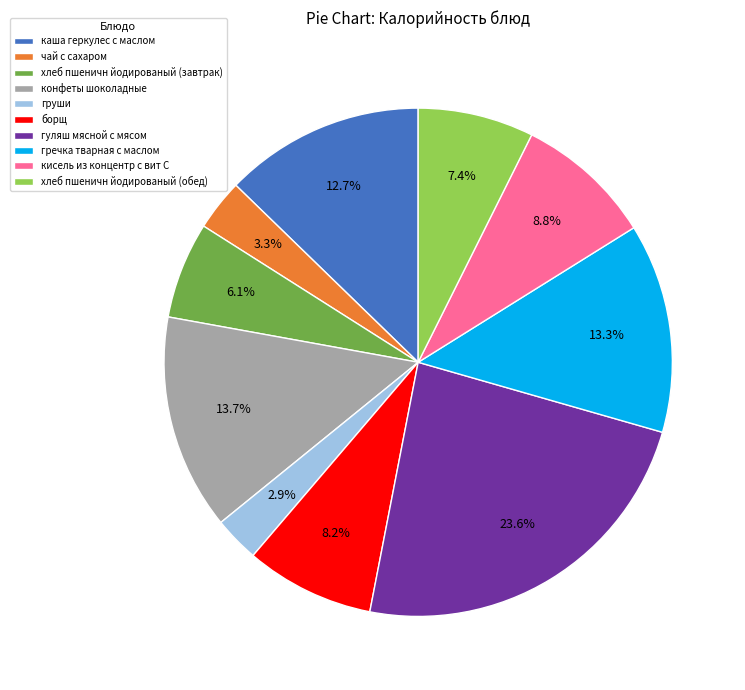

What percentage is the хлеб пшеничн йодированый (завтрак) slice, to the nearest percent?

6%